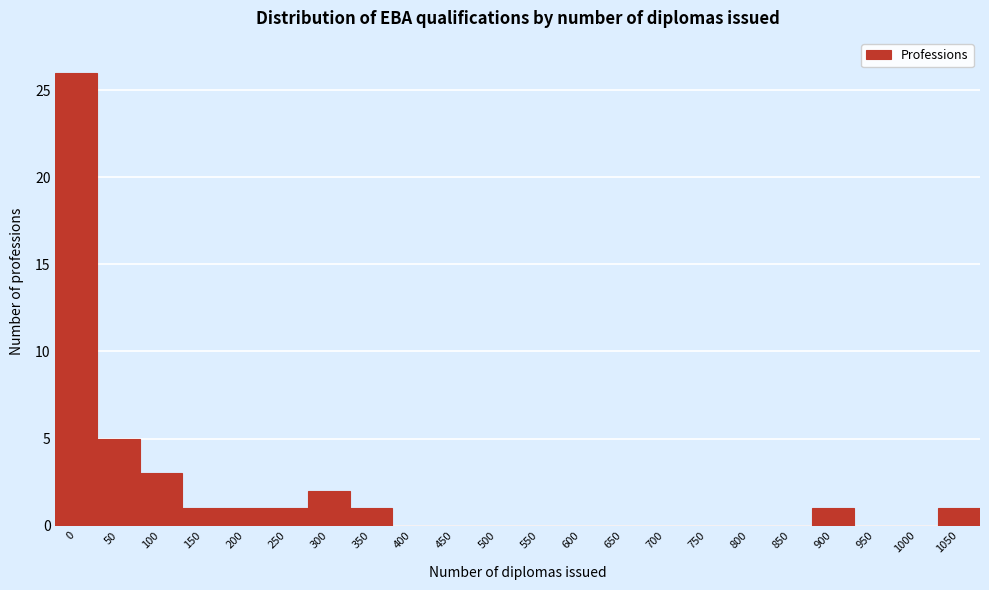

Reading left to right, list all the values displayed in this chart.

0=26	50=5	100=3	150=1	200=1	250=1	300=2	350=1	400=0	450=0	500=0	550=0	600=0	650=0	700=0	750=0	800=0	850=0	900=1	950=0	1000=0	1050=1